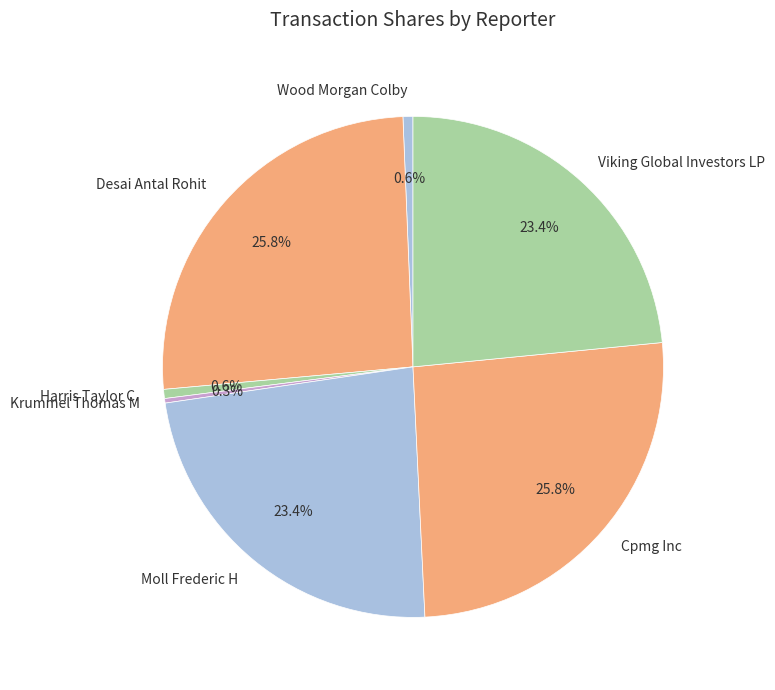

Approximately how many times larger is the value at Desai Antal Rohit compared to Moll Frederic H?

1.1